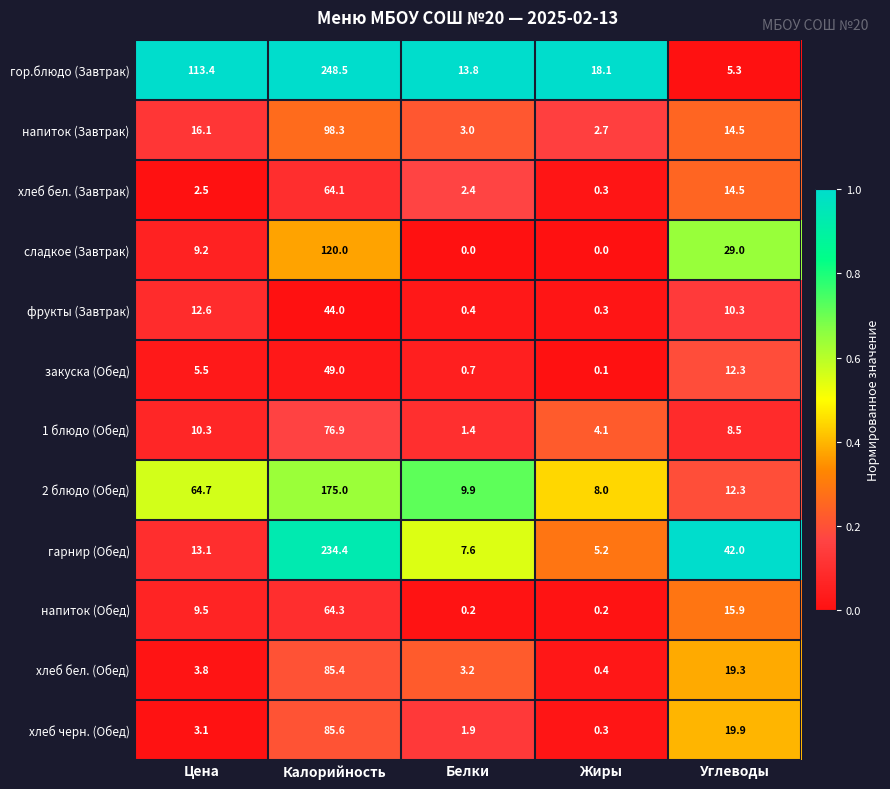

Rank the series at Цена from lowest to highest value.

хлеб бел. (Завтрак), хлеб черн. (Обед), хлеб бел. (Обед), закуска (Обед), сладкое (Завтрак), напиток (Обед), 1 блюдо (Обед), фрукты (Завтрак), гарнир (Обед), напиток (Завтрак), 2 блюдо (Обед), гор.блюдо (Завтрак)